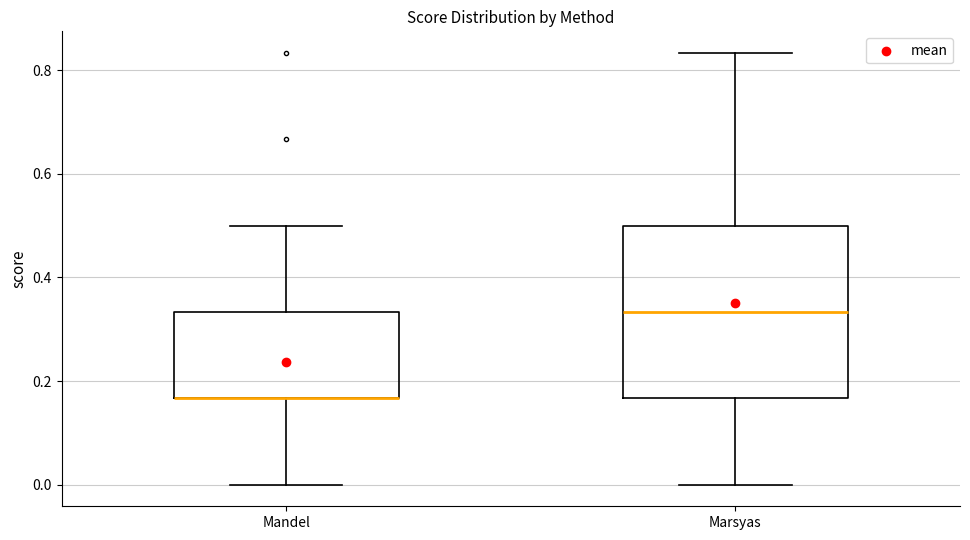

Where does the lower whisker of the box for Marsyas end on the y-axis? The values are not printed on the chart, so give them approximately, as read against the axis.

0.00